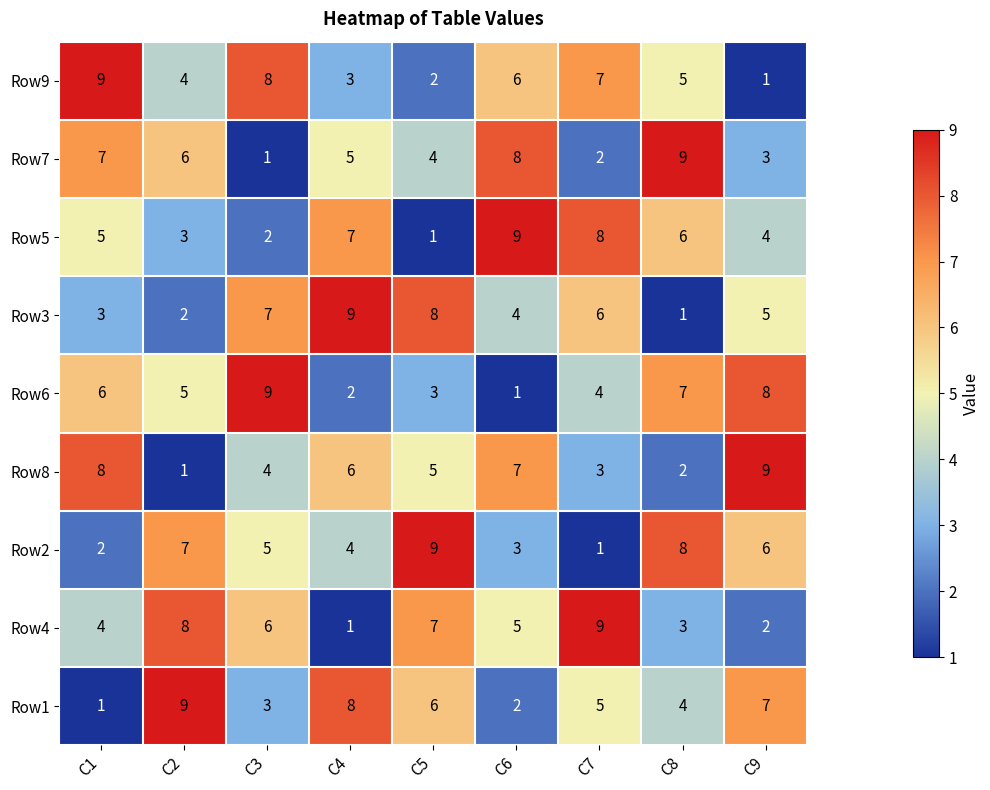

How many categories are shown in the chart?

9